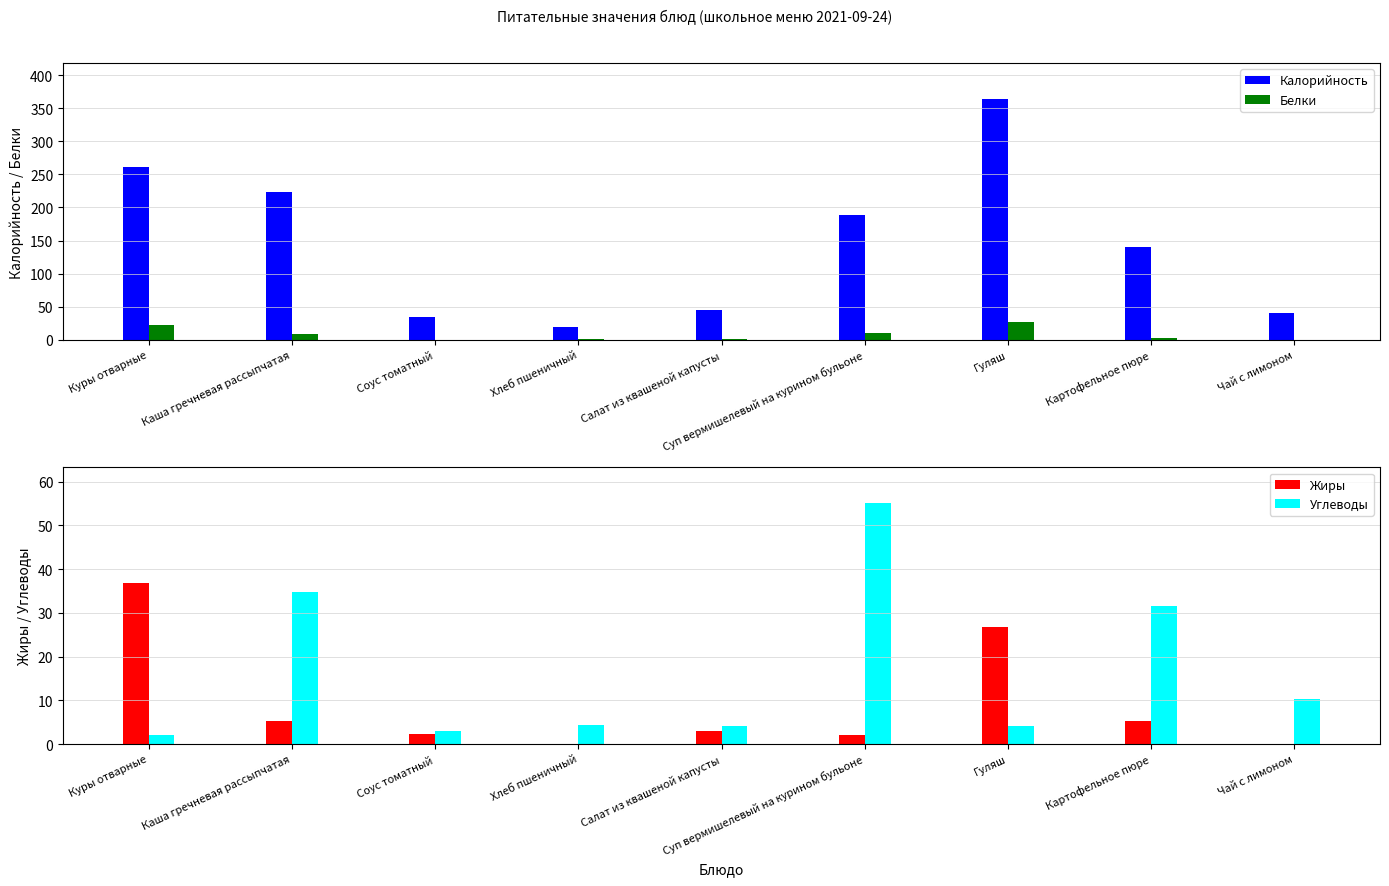

Which series has the widest spread of values?

Калорийность